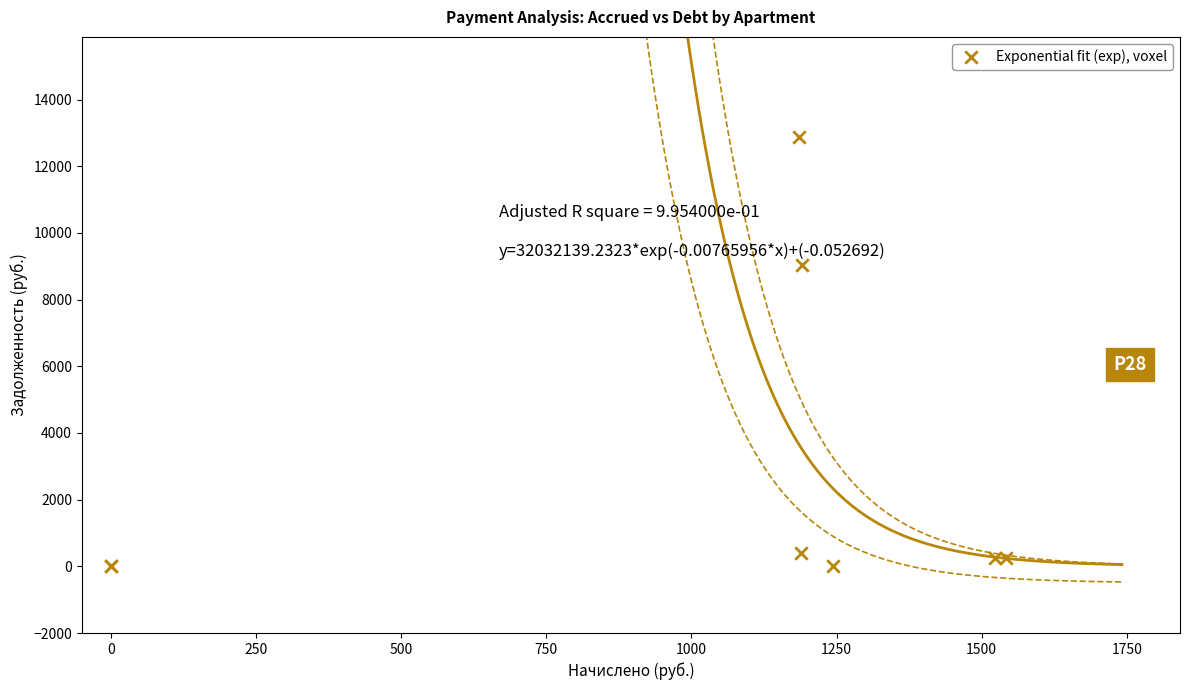

What Y value in the scatter plot is closest to 6440?

9036.8